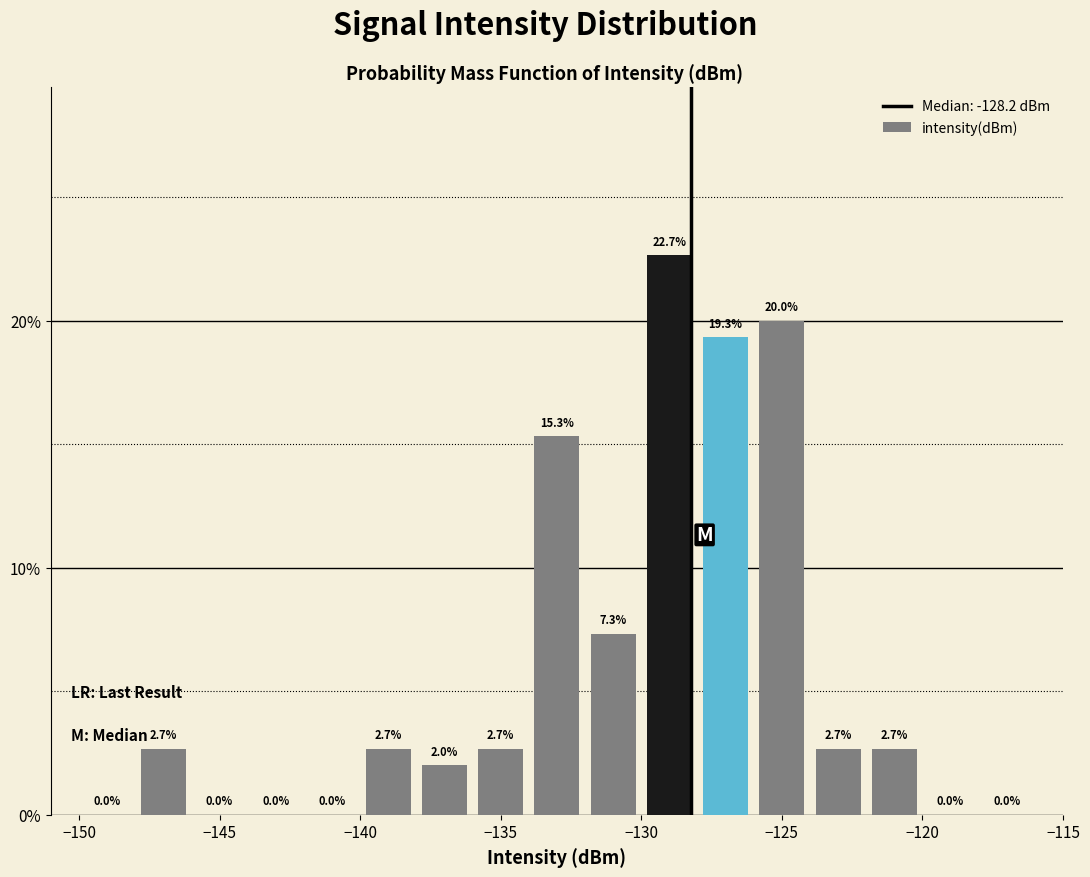

Which range on the x-axis has the tallest bar?

-130 to -128